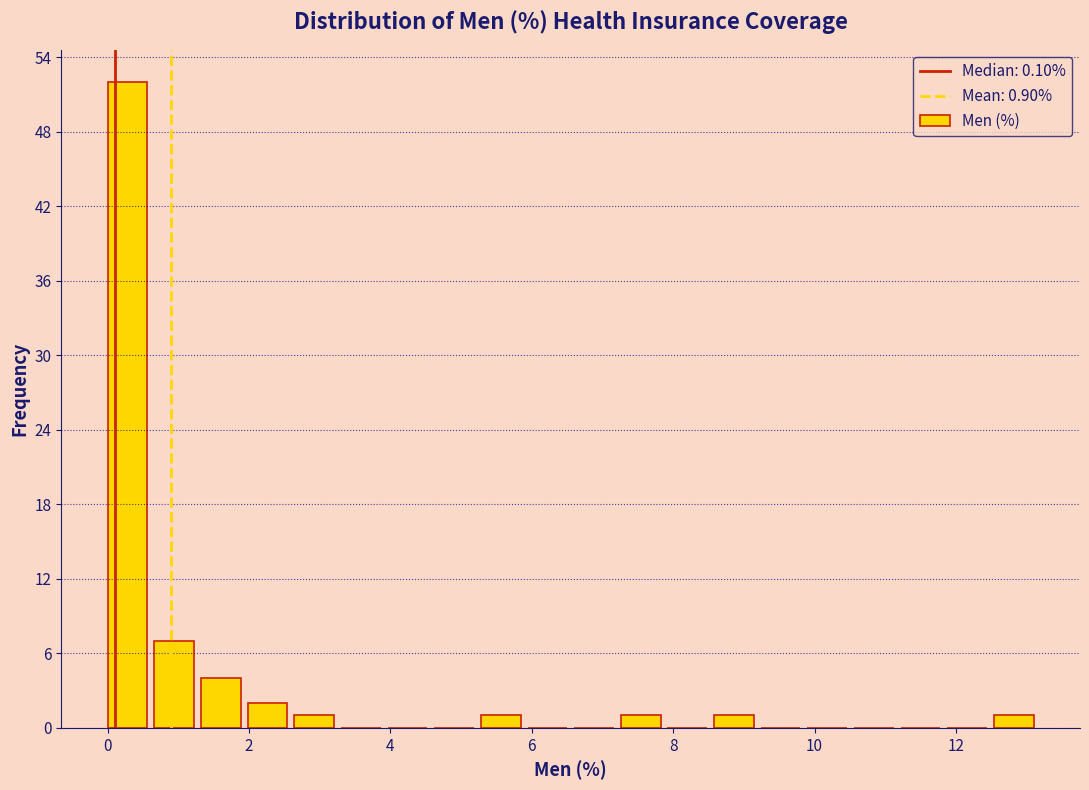

Read against the x-axis, roughly where is the centre of the tallest bar?

0.2